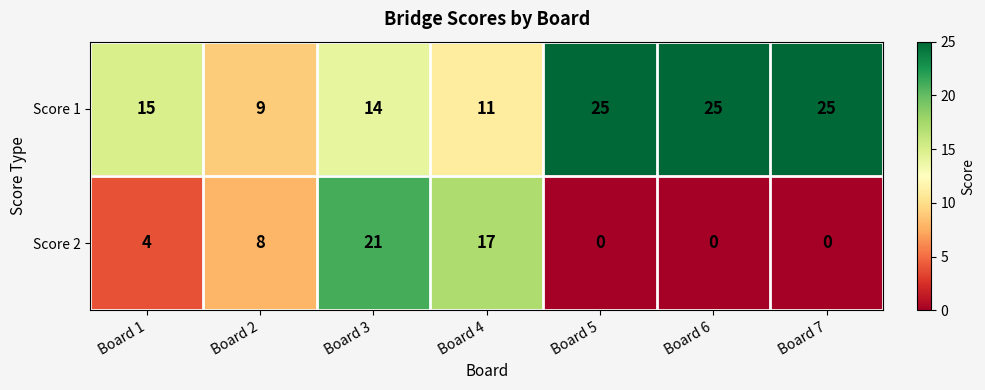

Reading left to right, extract all data points from this chart.

Score 1: 15	9	14	11	25	25	25
Score 2: 4	8	21	17	0	0	0